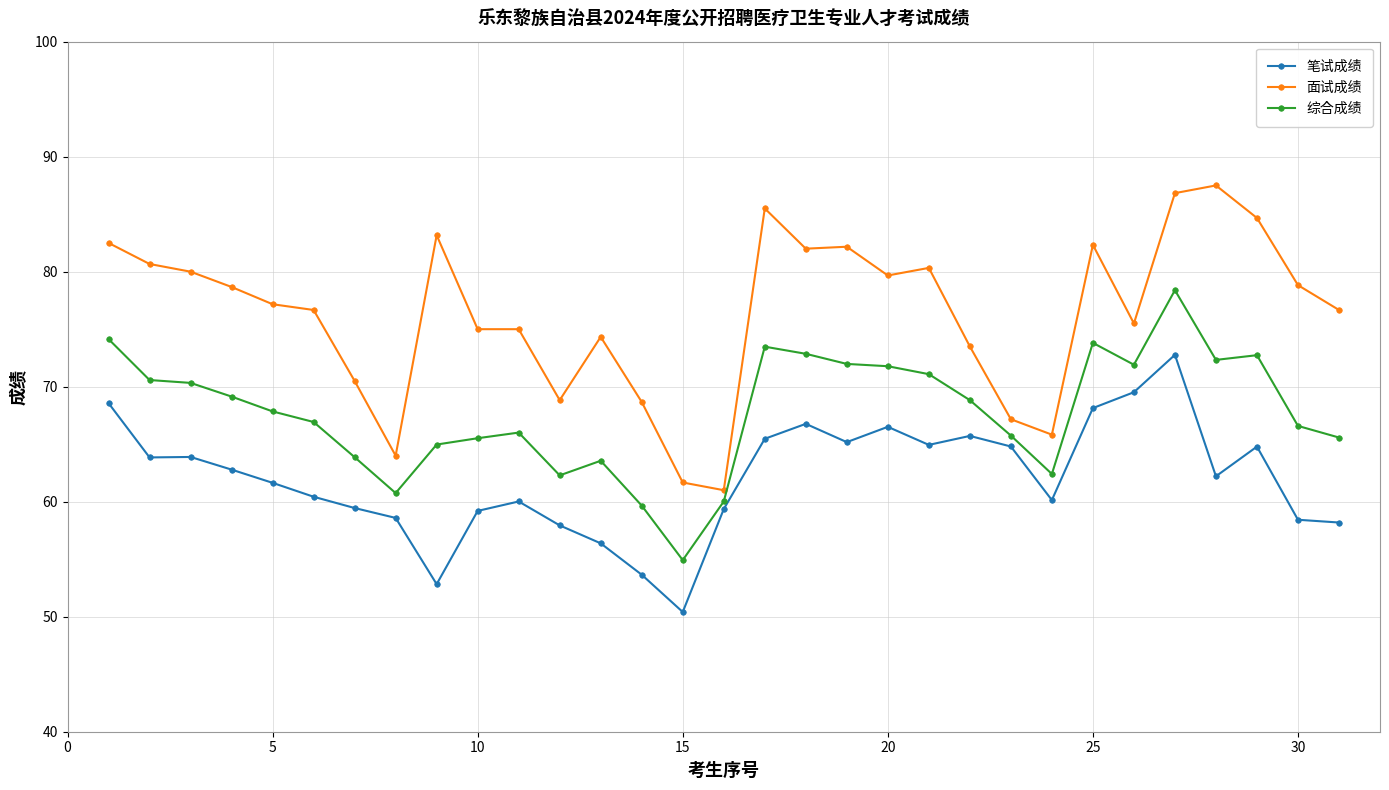

What is the difference between the maximum and second lowest values in the 面试成绩 series?

25.8